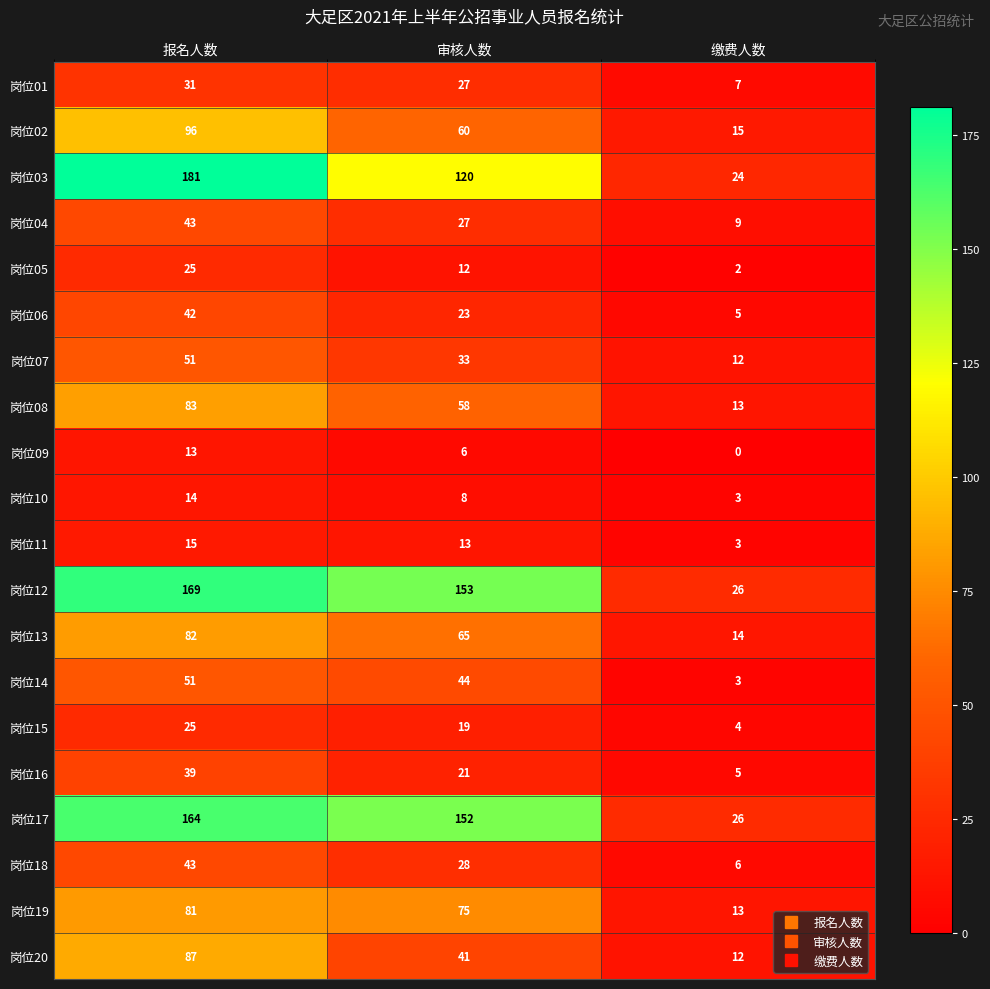

Rank the categories by 岗位16 value from lowest to highest.

缴费人数, 审核人数, 报名人数